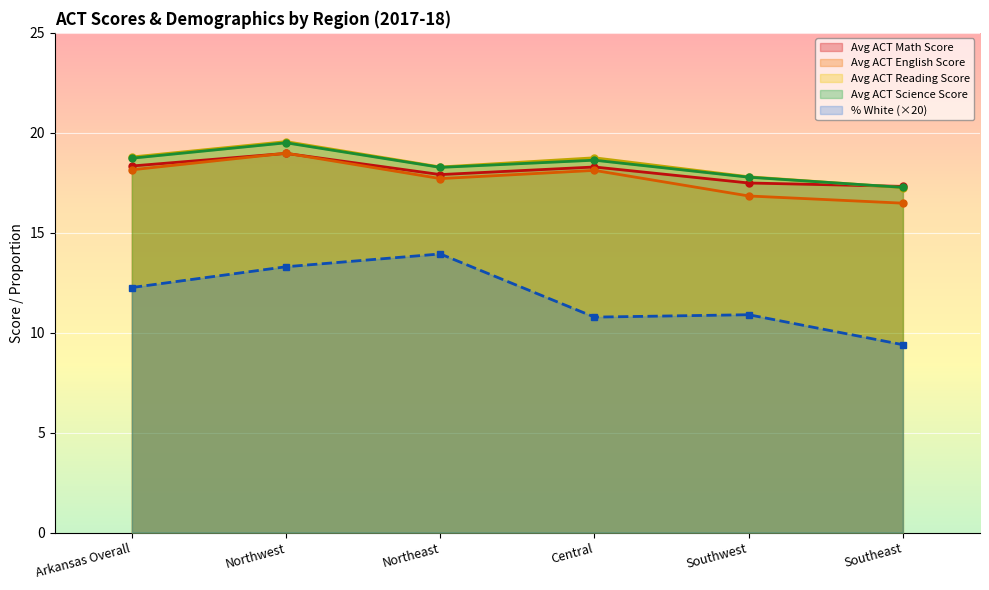

Reading left to right, extract all data points from this chart.

Avg ACT Math Score: Arkansas Overall=18.3	Northwest=19.0	Northeast=17.9	Central=18.3	Southwest=17.5	Southeast=17.3
Avg ACT English Score: Arkansas Overall=18.1	Northwest=19.0	Northeast=17.7	Central=18.1	Southwest=16.8	Southeast=16.5
Avg ACT Reading Score: Arkansas Overall=18.8	Northwest=19.6	Northeast=18.3	Central=18.8	Southwest=17.8	Southeast=17.3
Avg ACT Science Score: Arkansas Overall=18.7	Northwest=19.5	Northeast=18.3	Central=18.6	Southwest=17.8	Southeast=17.3
% White: Arkansas Overall=12.3	Northwest=13.3	Northeast=13.9	Central=10.8	Southwest=10.9	Southeast=9.4